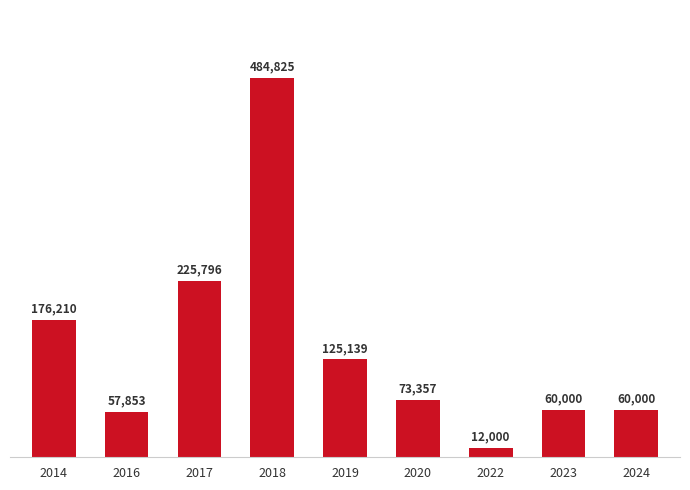

What is the average value?

141687